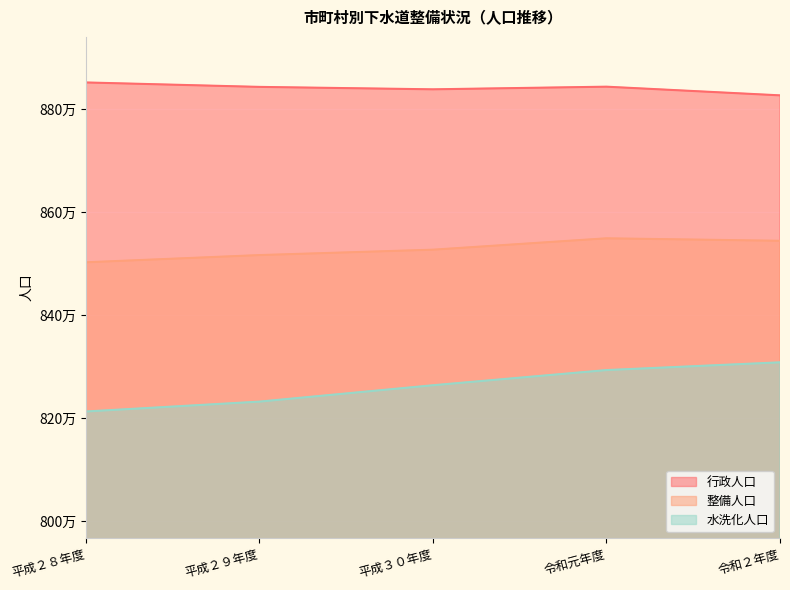

What is the smallest value displayed?

8212976